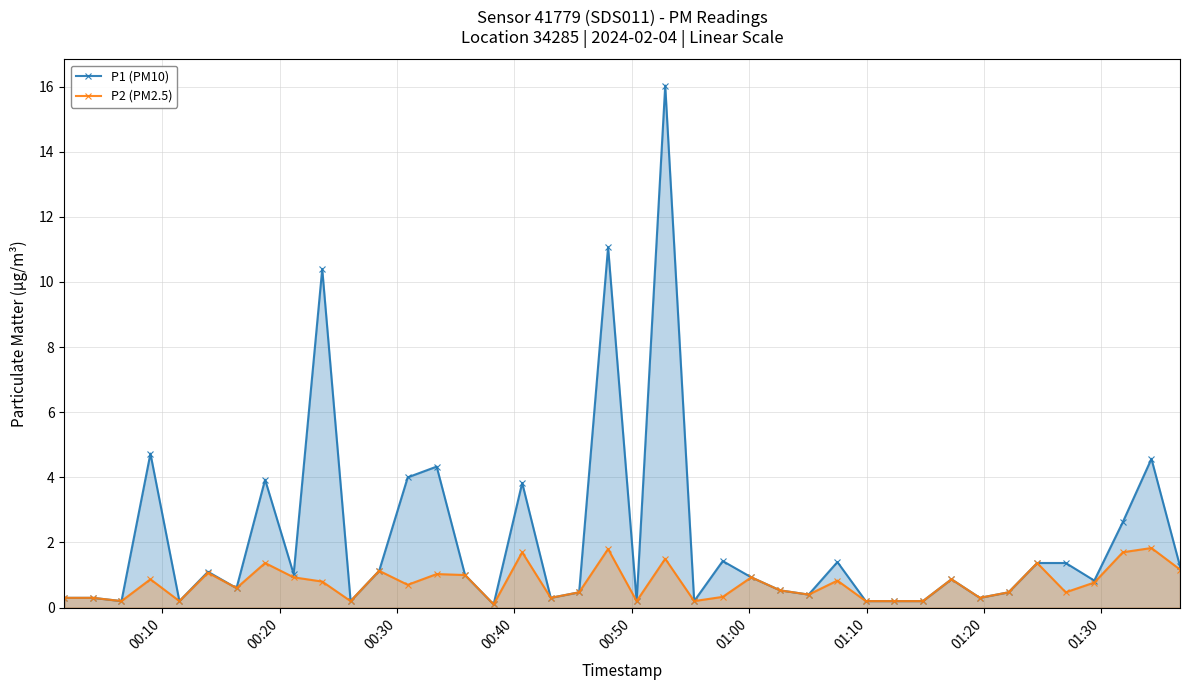

Reading left to right, transcribe all the data shown in this chart.

P1 (PM10): 0.3	0.3	0.2	4.7	0.2	1.1	0.6	3.9	1.0	10.4	0.2	1.1	4.0	4.3	1.0	0.1	3.8	0.3	0.5	11.1	0.2	16.0	0.2	1.4	0.9	0.5	0.4	1.4	0.2	0.2	0.2	0.9	0.3	0.5	1.4	1.4	0.8	2.6	4.6	1.3
P2 (PM2.5): 0.3	0.3	0.2	0.9	0.2	1.1	0.6	1.4	0.9	0.8	0.2	1.1	0.7	1.0	1.0	0.1	1.7	0.3	0.5	1.8	0.2	1.5	0.2	0.3	0.9	0.5	0.4	0.8	0.2	0.2	0.2	0.9	0.3	0.5	1.4	0.5	0.8	1.7	1.8	1.2